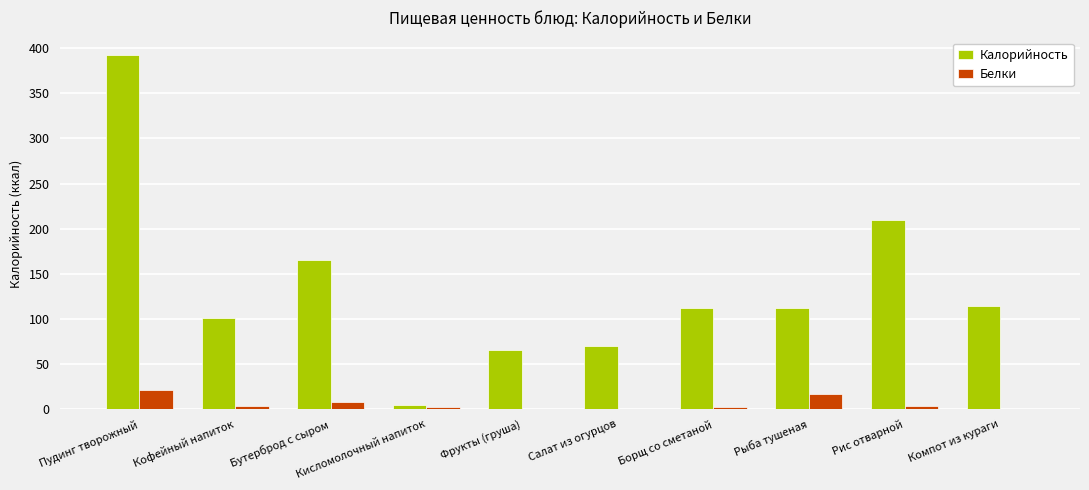

Is it true that Калорийность equals 65.8 at Фрукты (груша)?

True